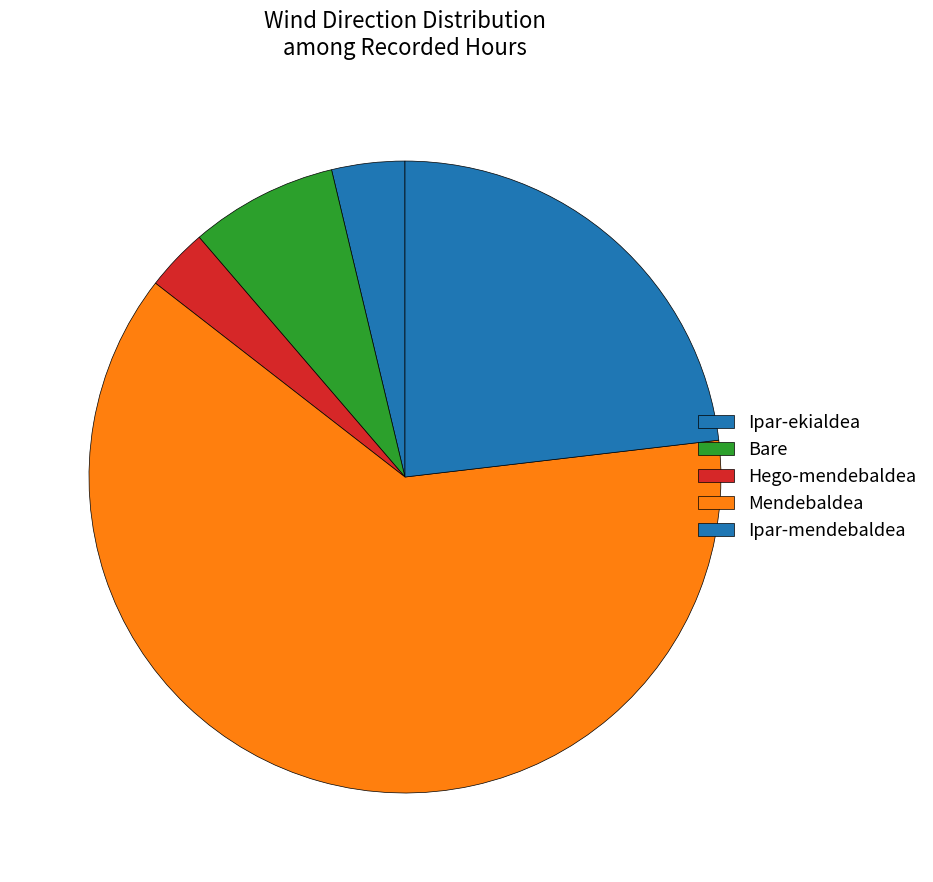

Count the number of slices in the pie.

5